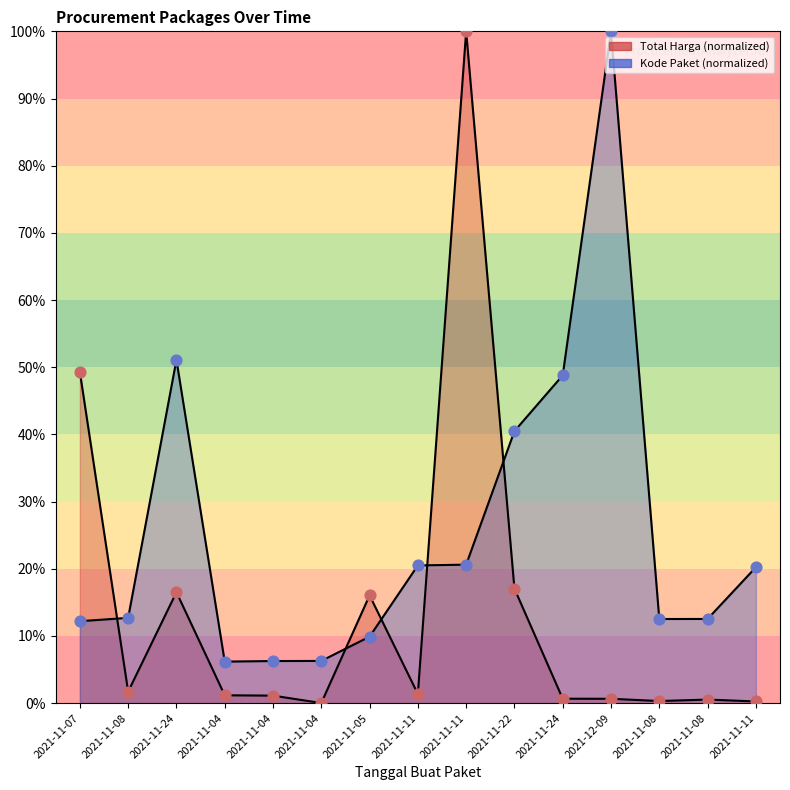

Which series contains the lowest Y value?

Total Harga